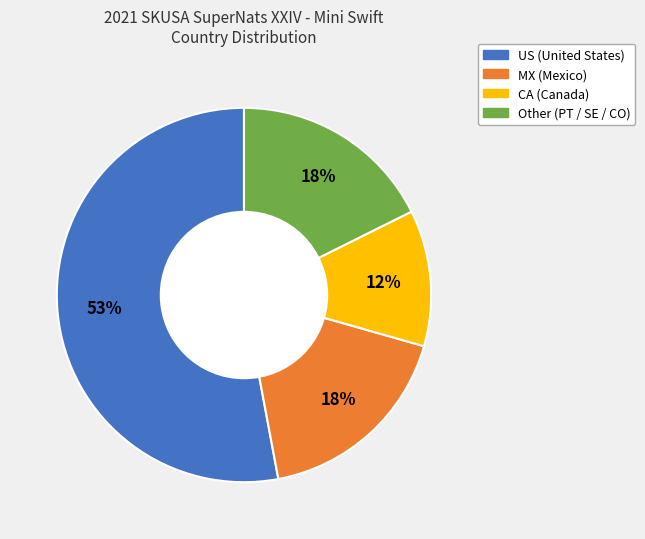

Is the sum of US and Other greater than half?

Yes